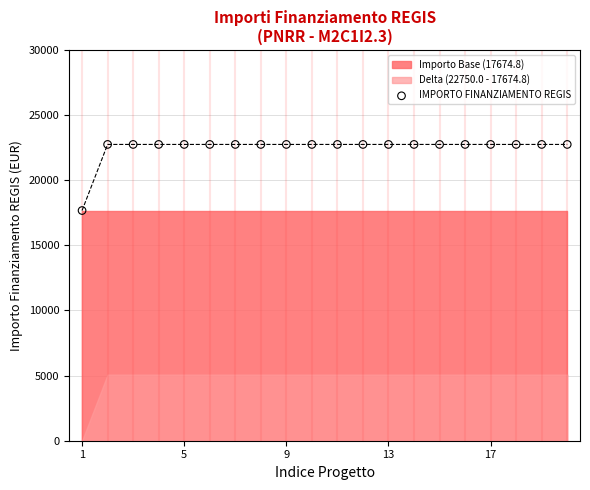

What is the range of Y values (max minus min)?

5075.2